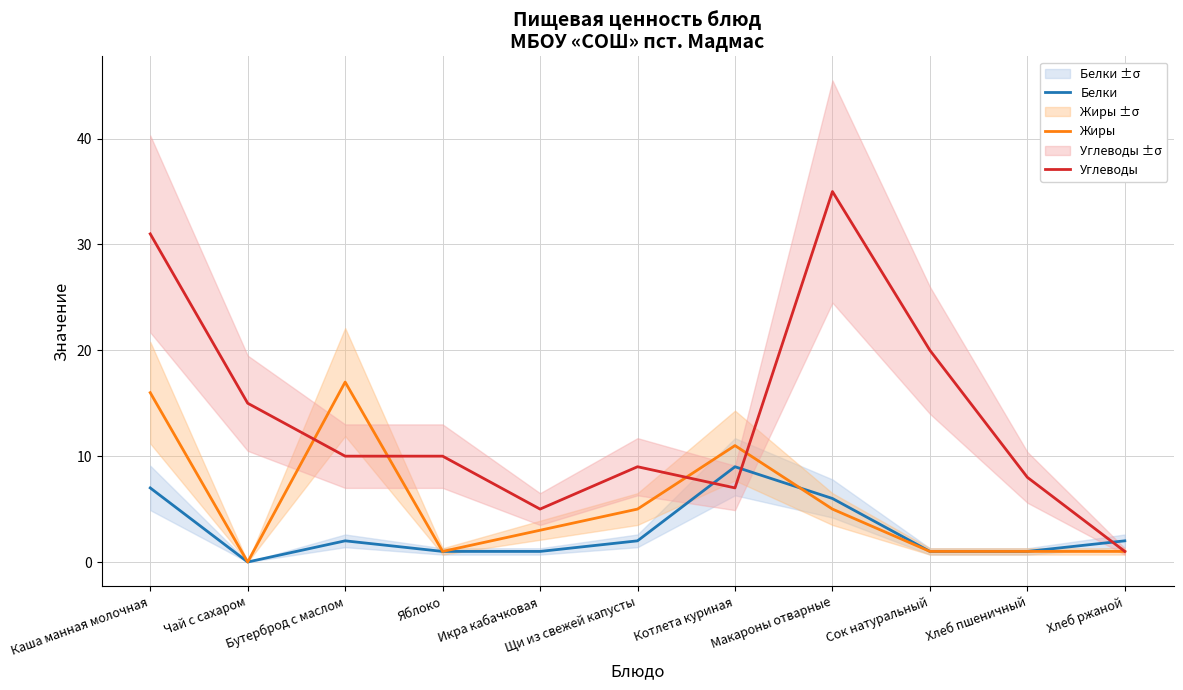

What is the difference between the Жиры values at Каша манная молочная and Икра кабачковая?

13